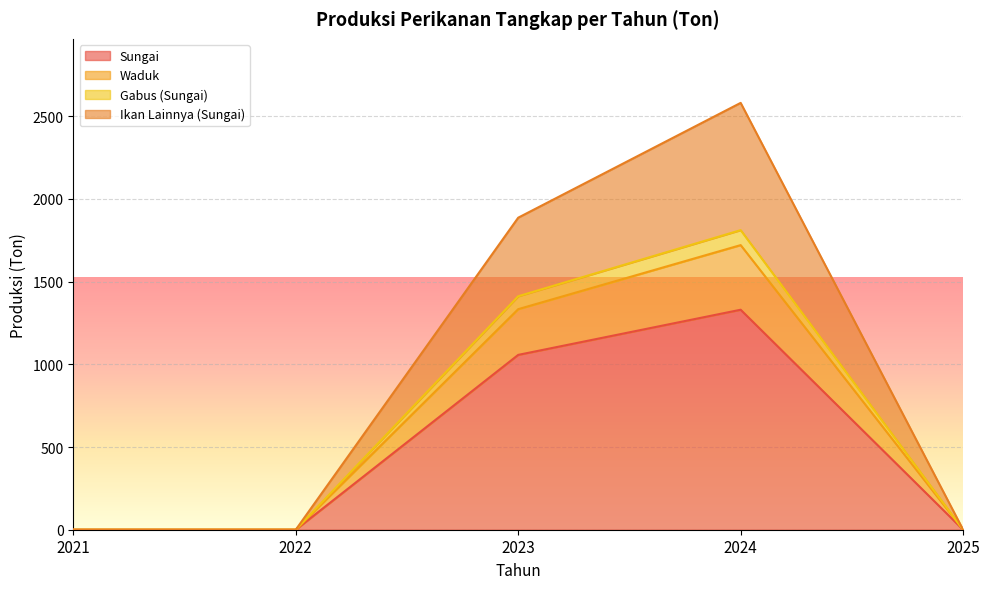

Is it true that Gabus (Sungai) equals 1810.9 at 2024?

True